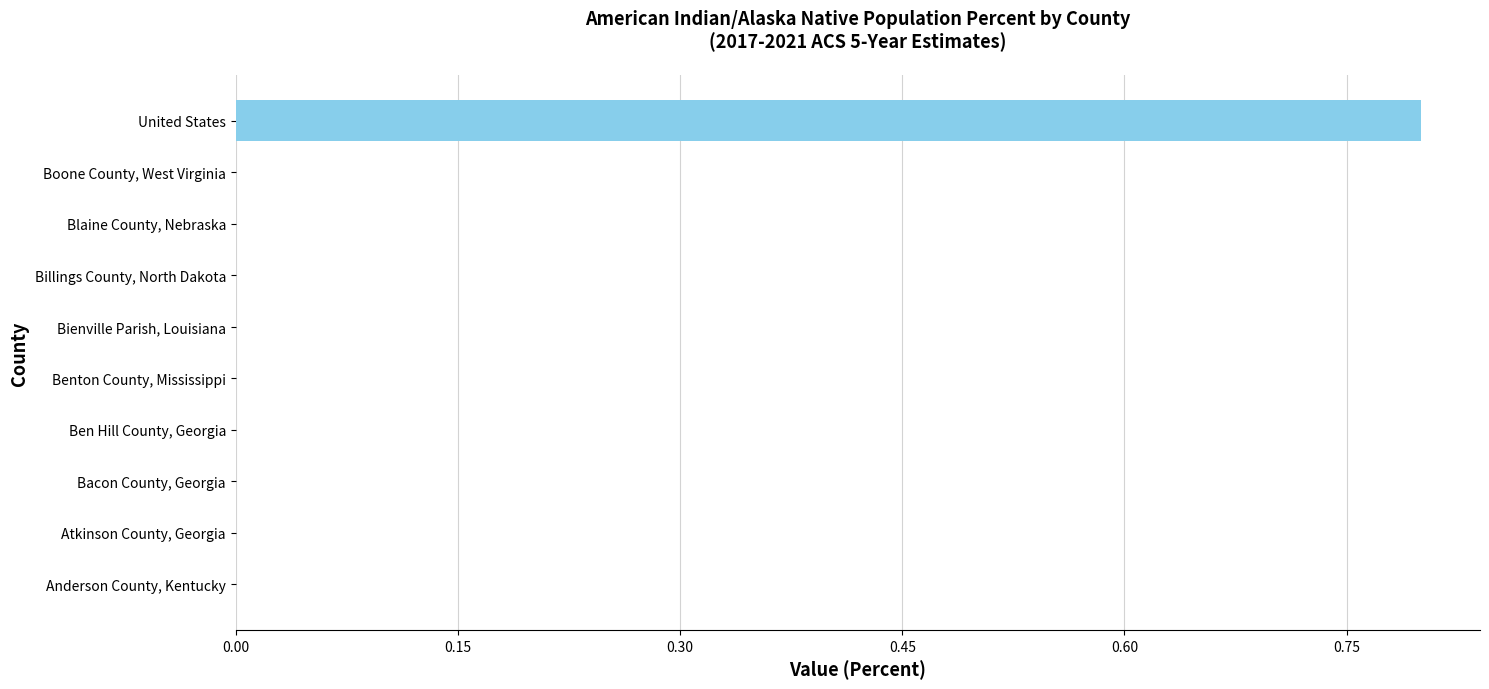

True or false: the data shows 0.0 at Boone County, West Virginia.

True